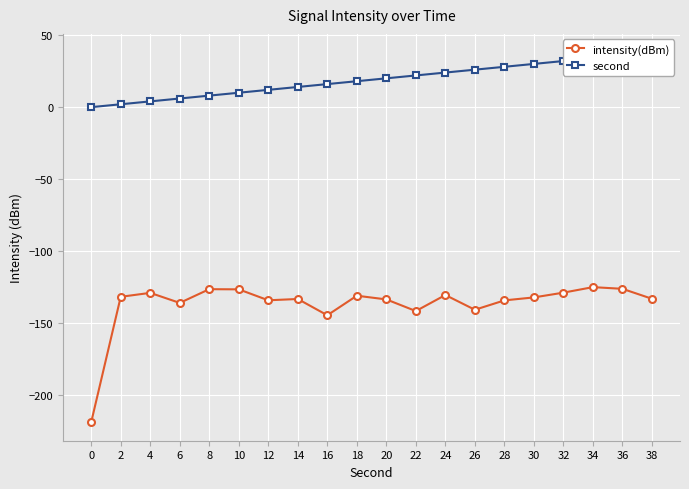

How many series are shown in this chart?

2